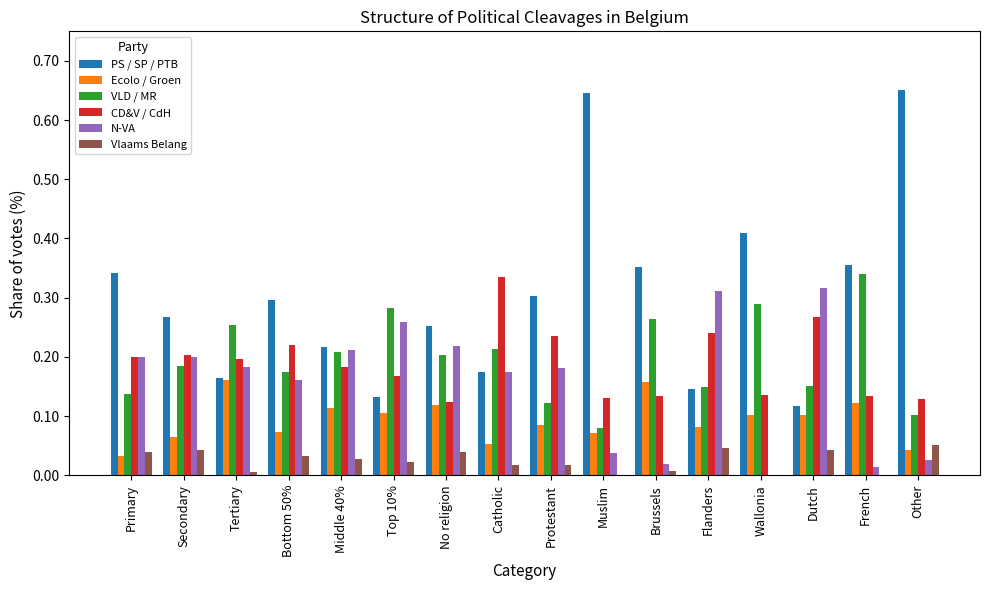

Which series has the largest total across all categories?

PS / SP / PTB